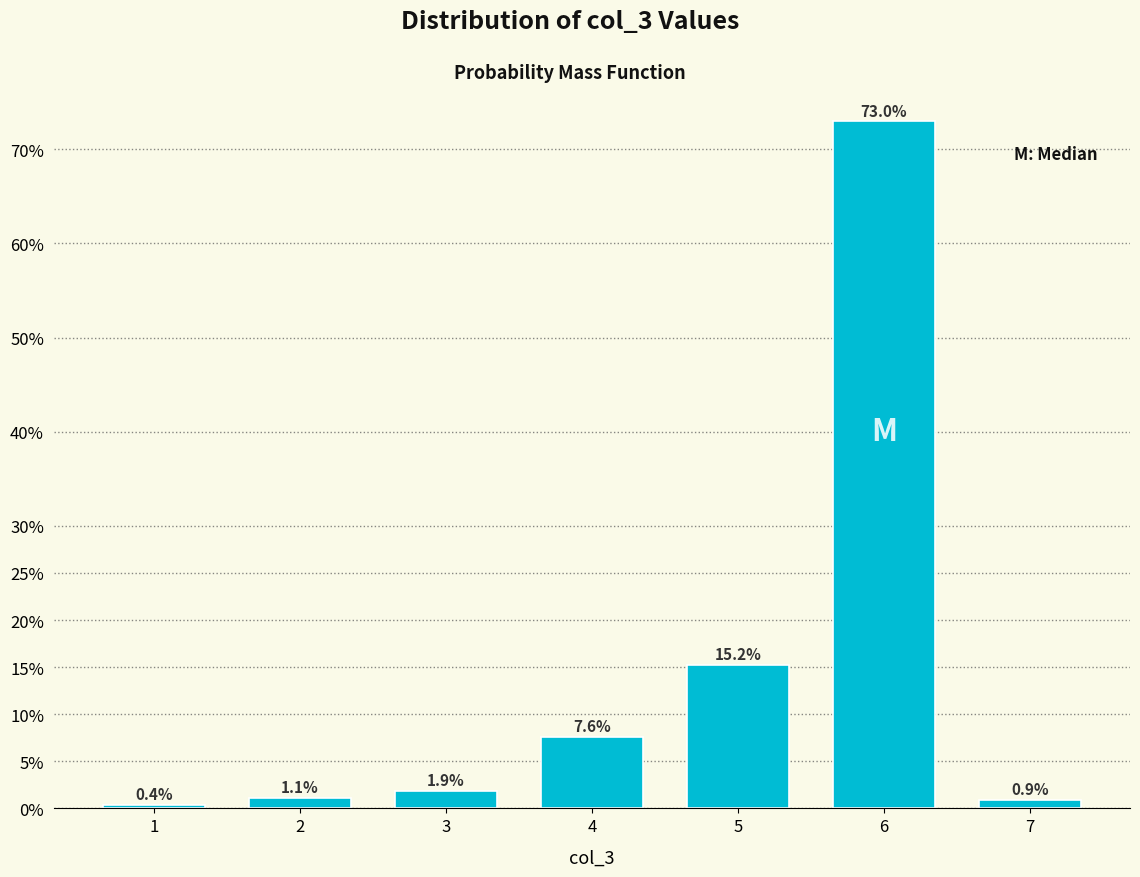

Reading left to right, extract all data points from this chart.

1=0.4	2=1.1	3=1.9	4=7.6	5=15.2	6=73.0	7=0.9